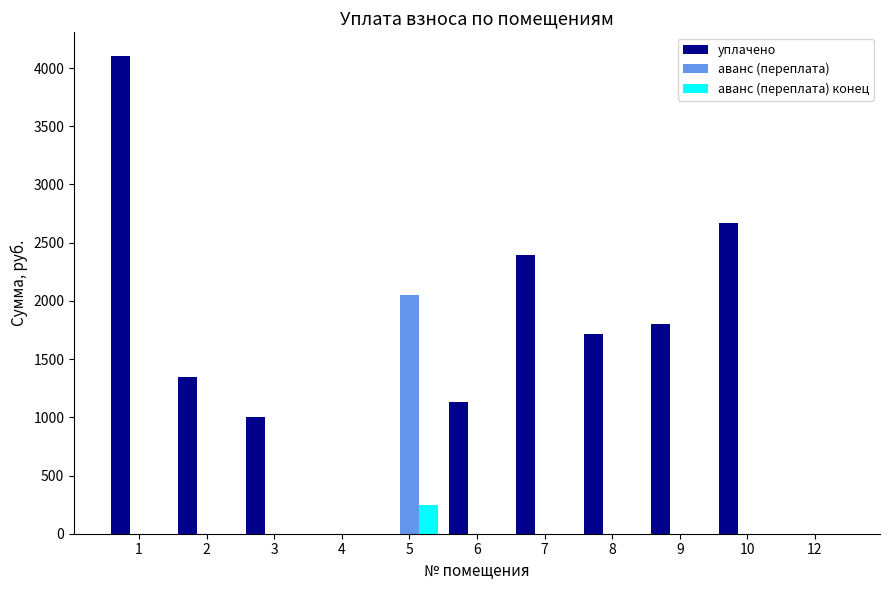

Is it true that аванс (переплата) конец equals 0.0 at 12?

True